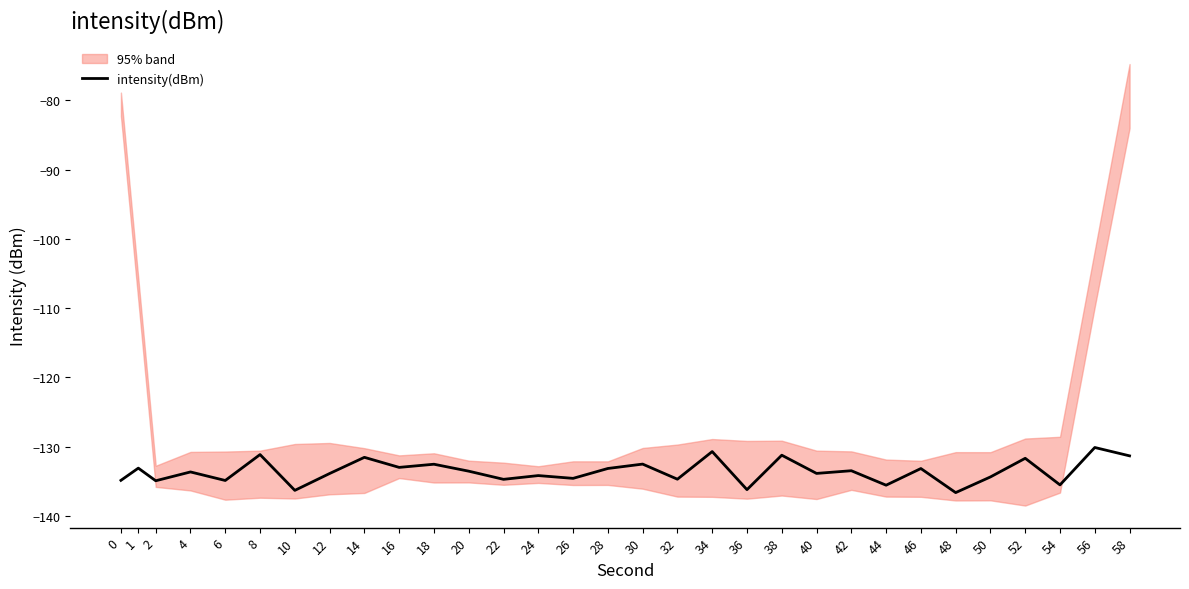

What is the change in value from 24 to 36?

-2.0